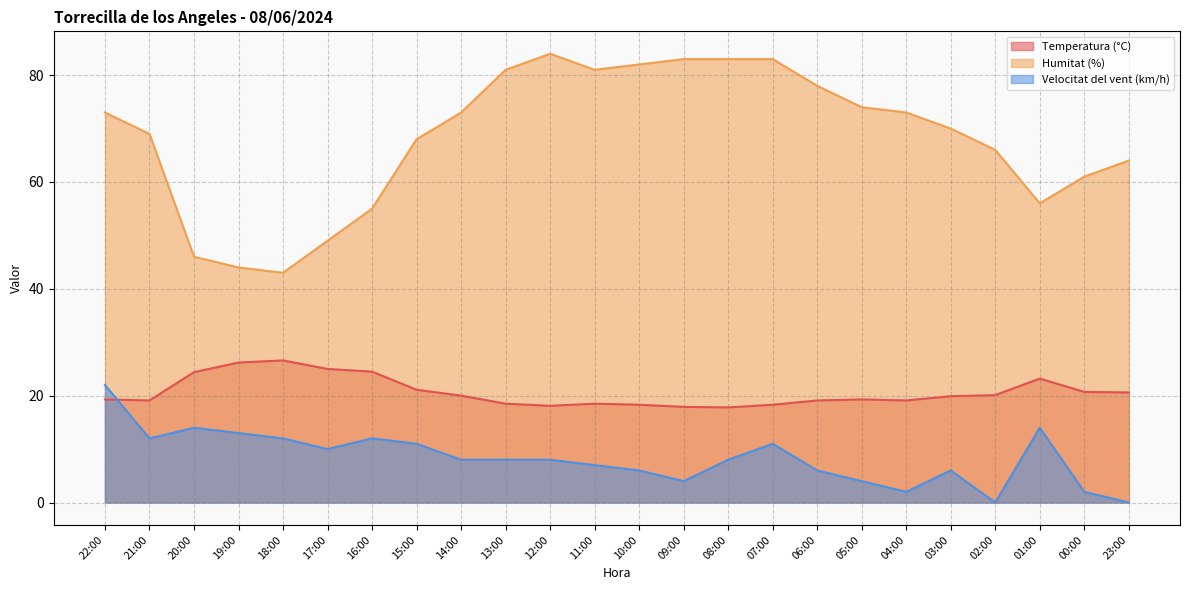

What is the difference between the second highest and minimum values in the Humitat (%) series?

40.0